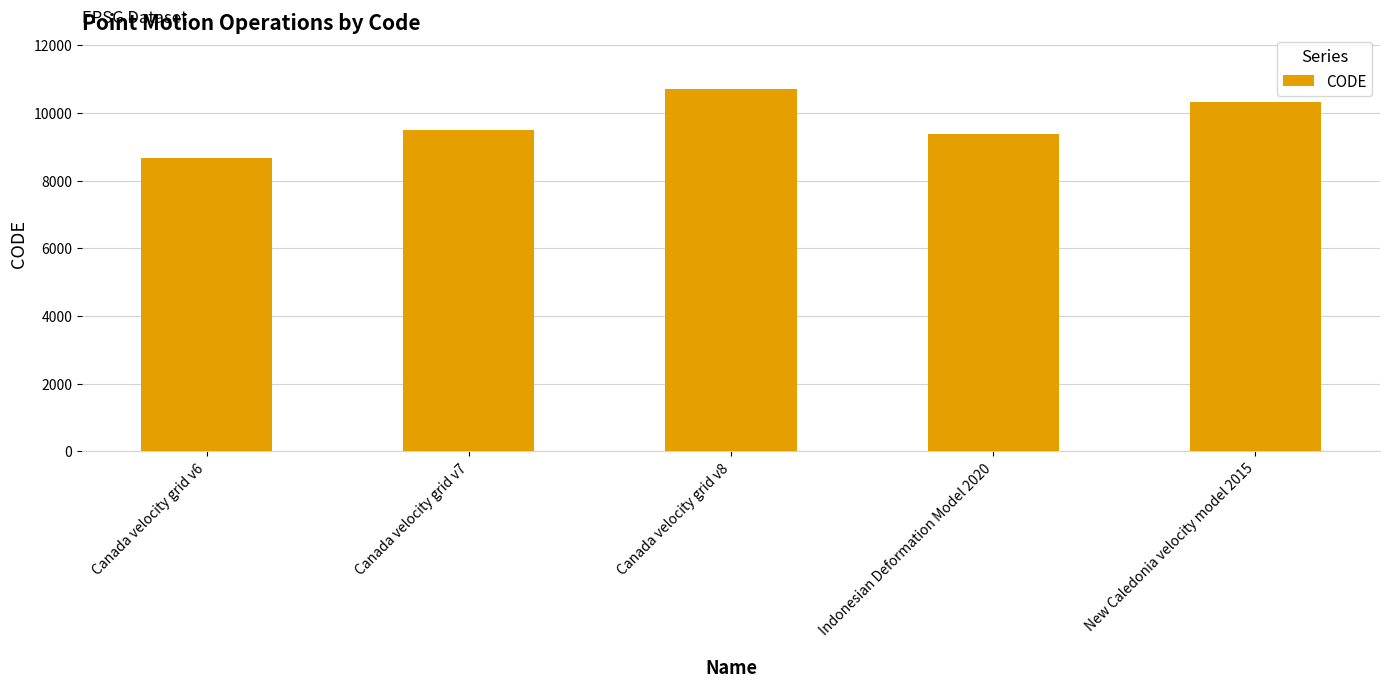

Reading left to right, extract all data points from this chart.

8676	9483	10707	9375	10323